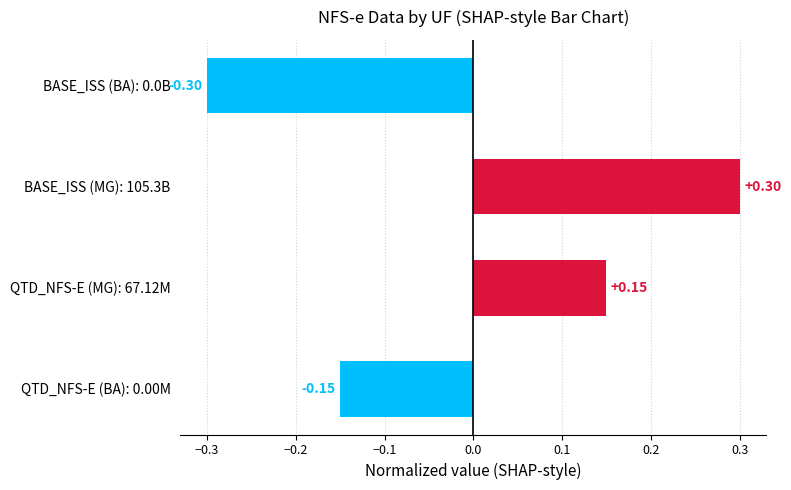

What is the difference between the maximum and minimum values?

0.6